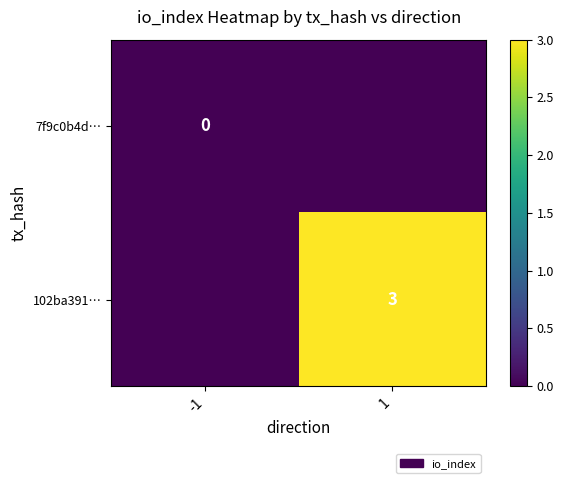

True or false: 102ba391… has a value of 3 at 1.

True